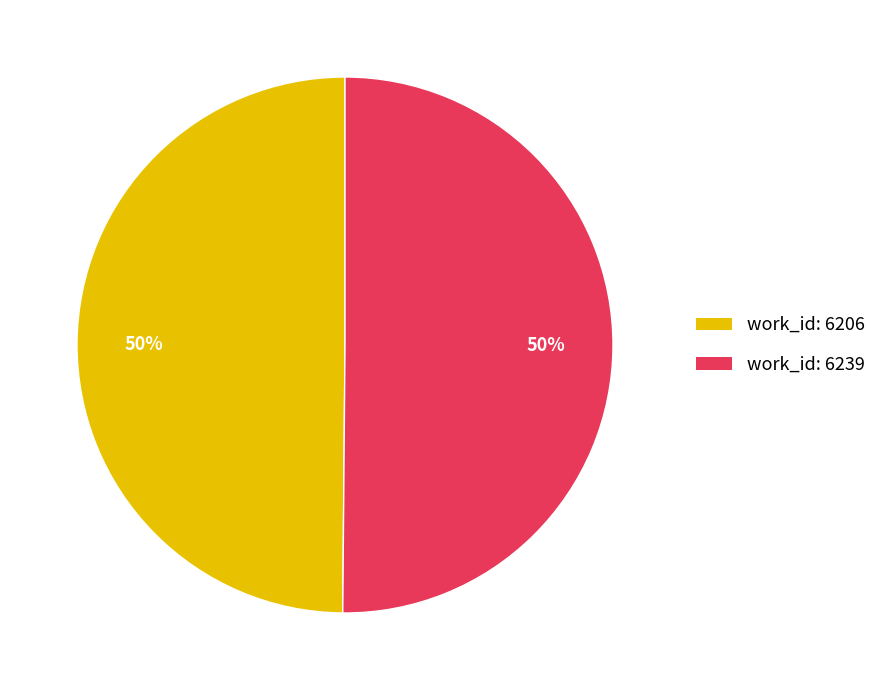

To the nearest percent, what portion does work_id: 6206 represent?

50%